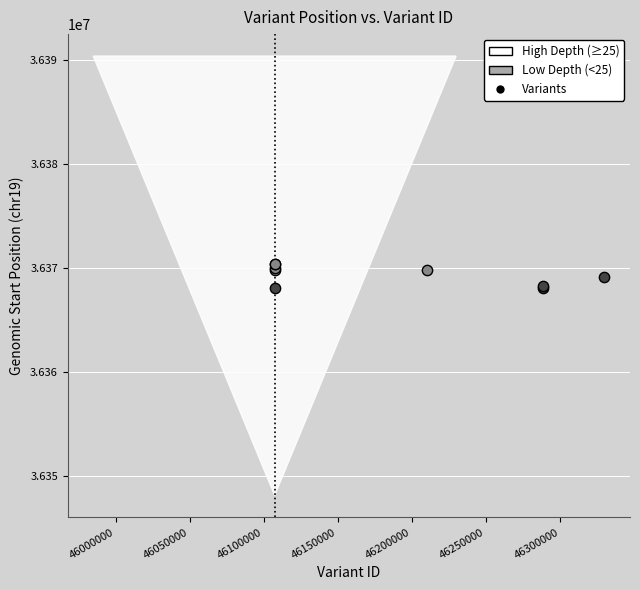

Which series reaches the minimum Y coordinate?

High Depth (≥25)